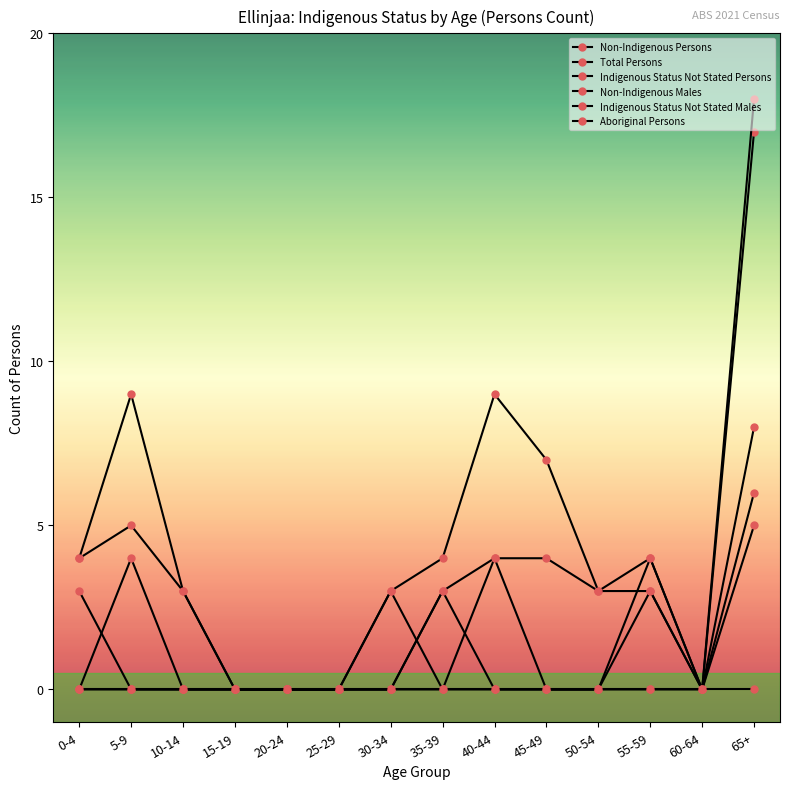

Is this an area chart (filled region under the line)?

No